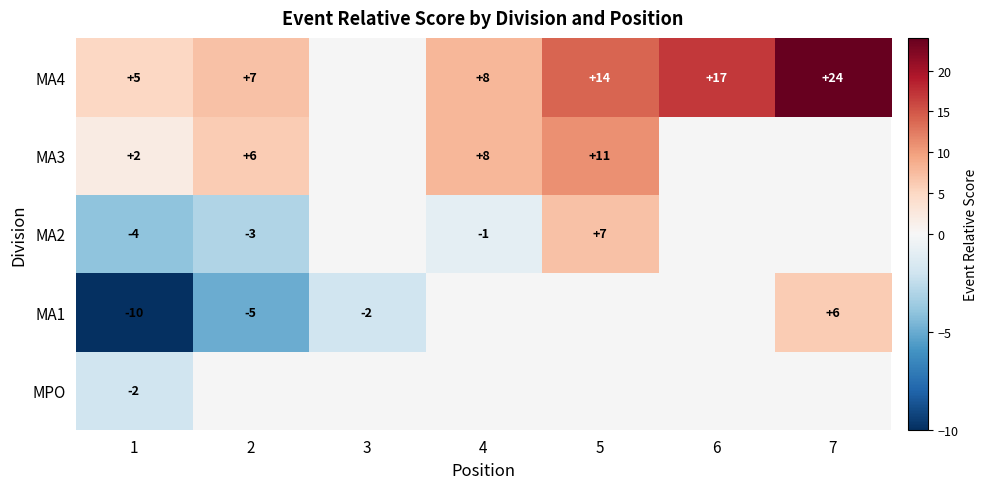

The MA3 series shows 1 at 2. True or false?

False